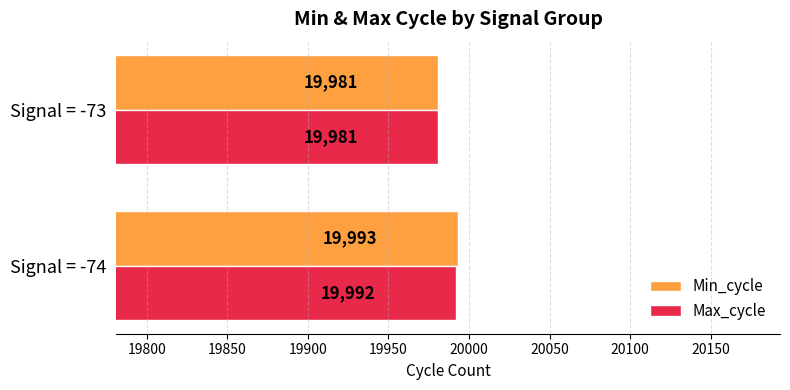

At which category is the sum across all series the highest?

Signal = -74